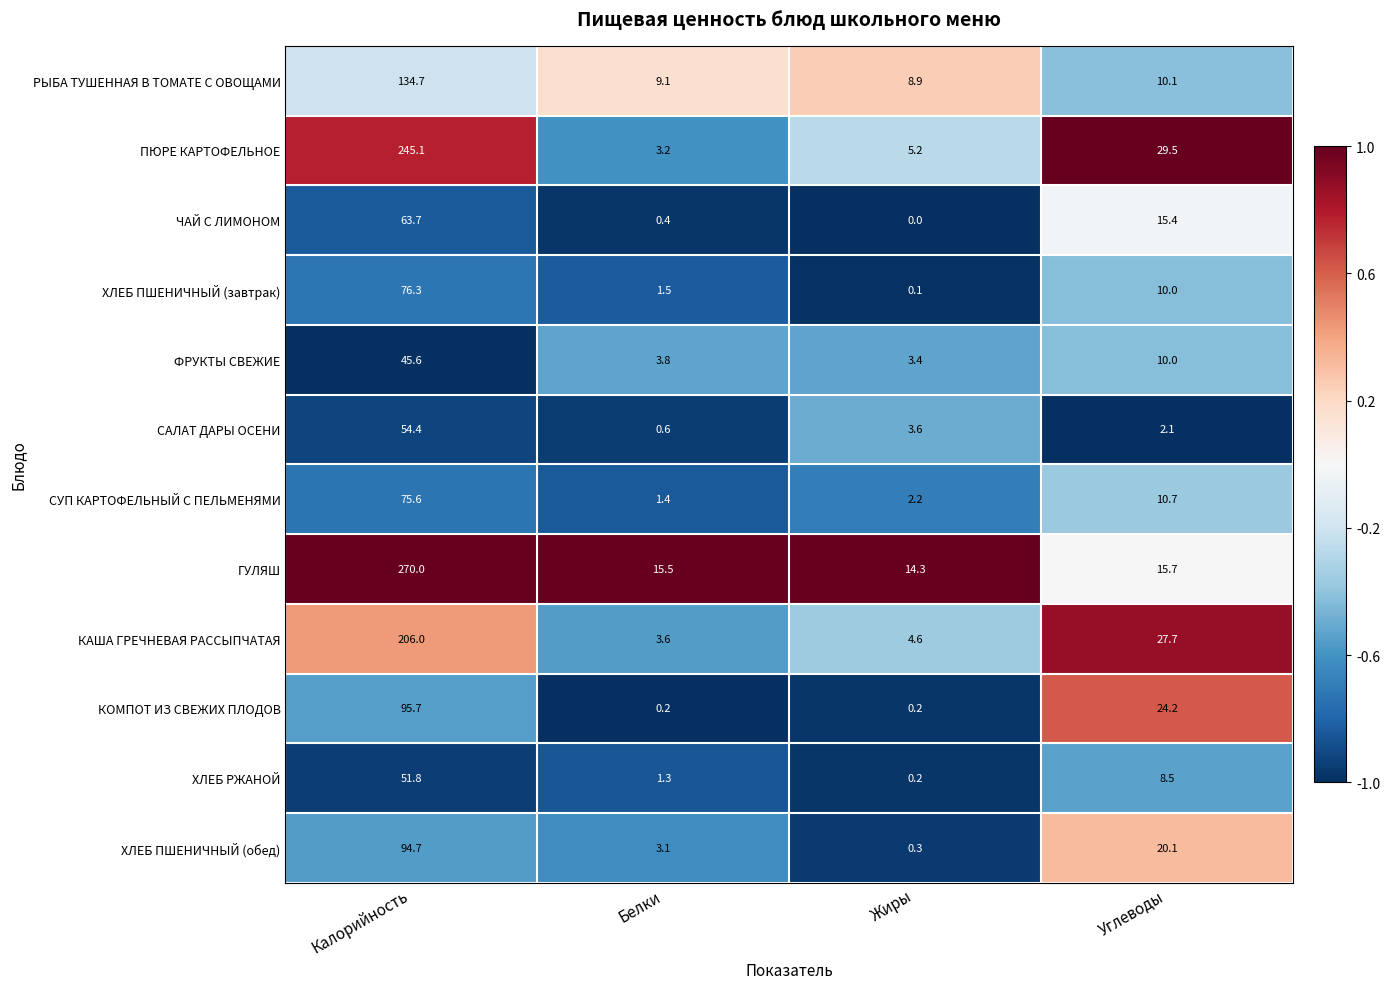

Where does the САЛАТ ДАРЫ ОСЕНИ series first go above 3?

Калорийность